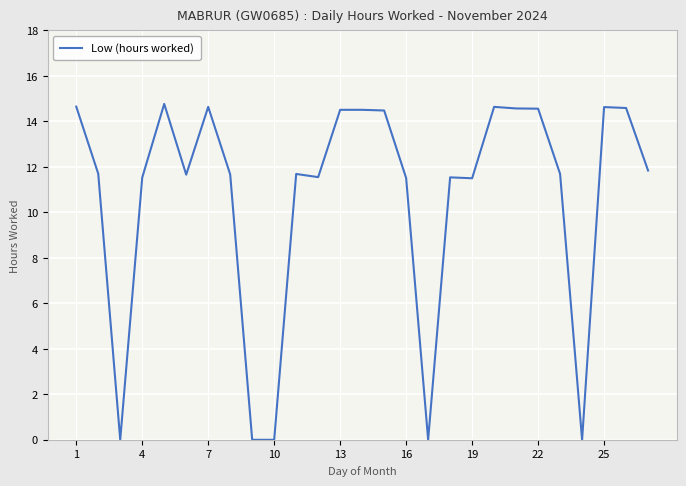

What is the maximum value shown in the chart?

14.8